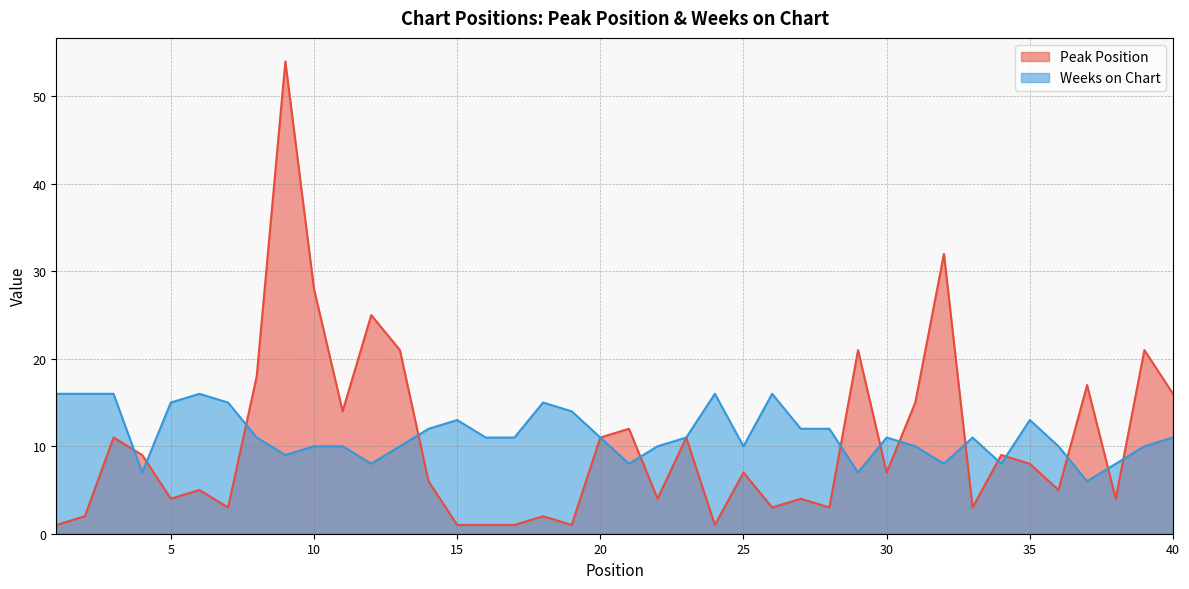

Where do Peak Position and Weeks on Chart first cross each other?

3 and 4